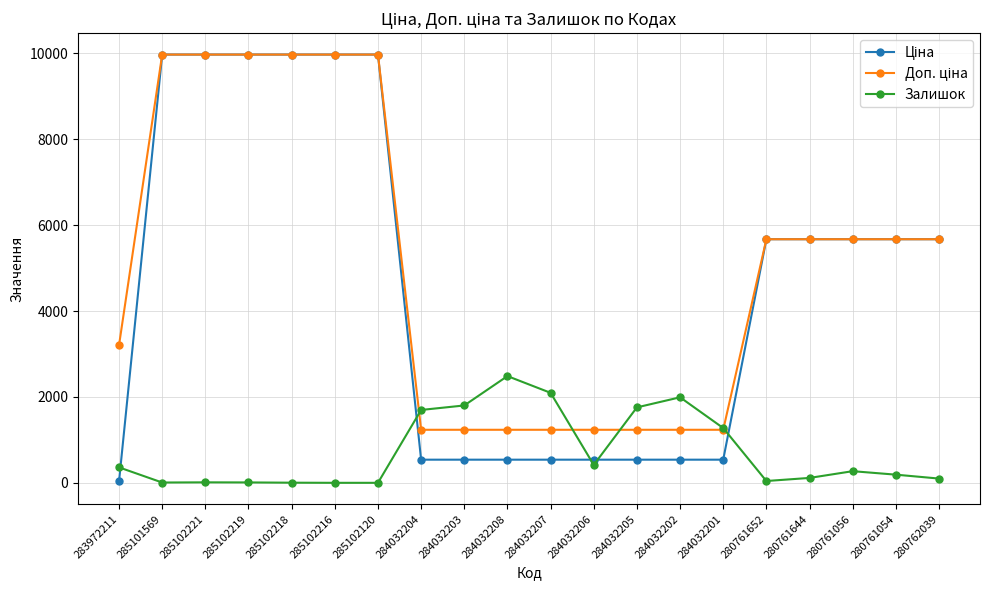

Is it true that Залишок equals 2428.9 at 284032203?

False